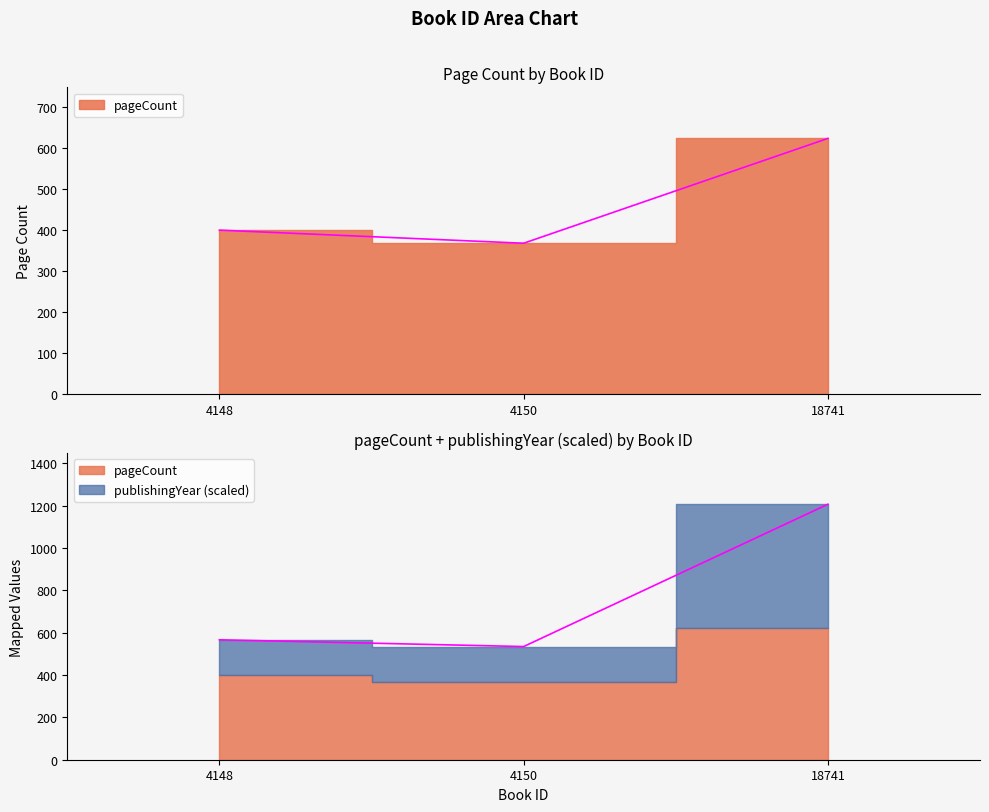

Between 4148 and 18741, which series saw the biggest shift?

publishingYear